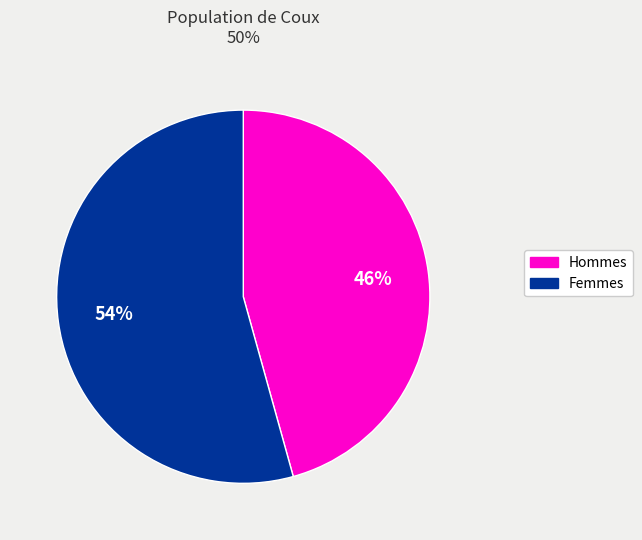

Is there a majority slice in this chart?

Yes